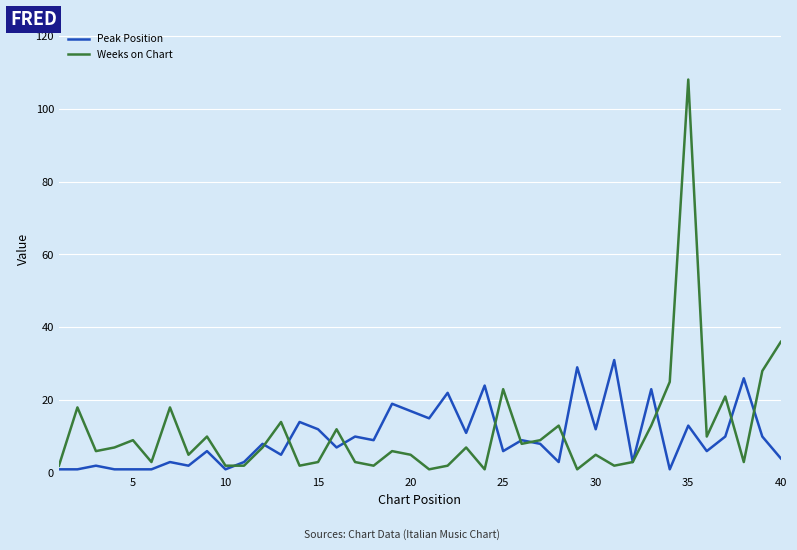

List the series in order of their peak value, lowest first.

Peak Position, Weeks on Chart